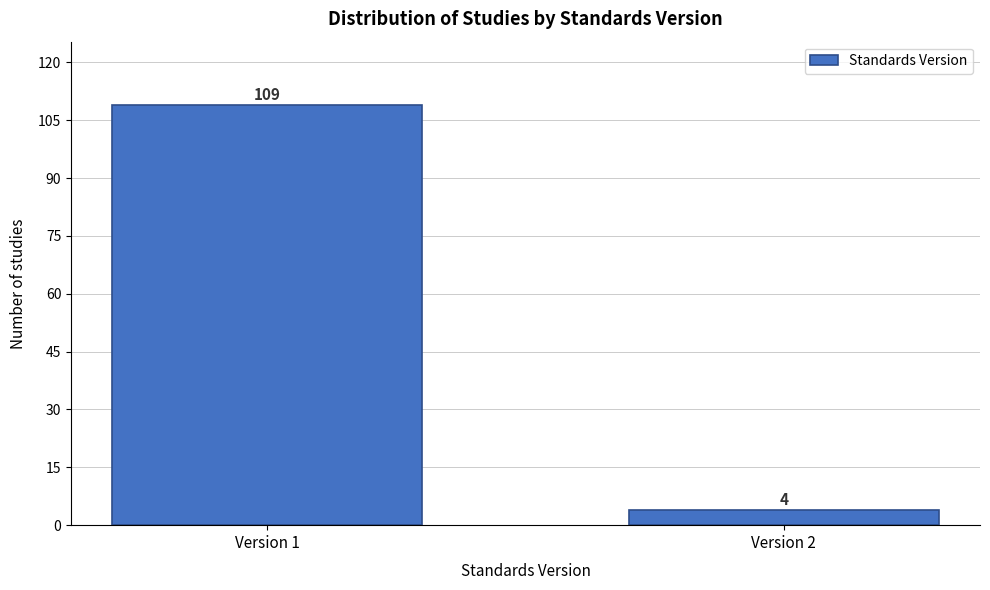

Reading left to right, what are all the values shown in this chart?

109	4